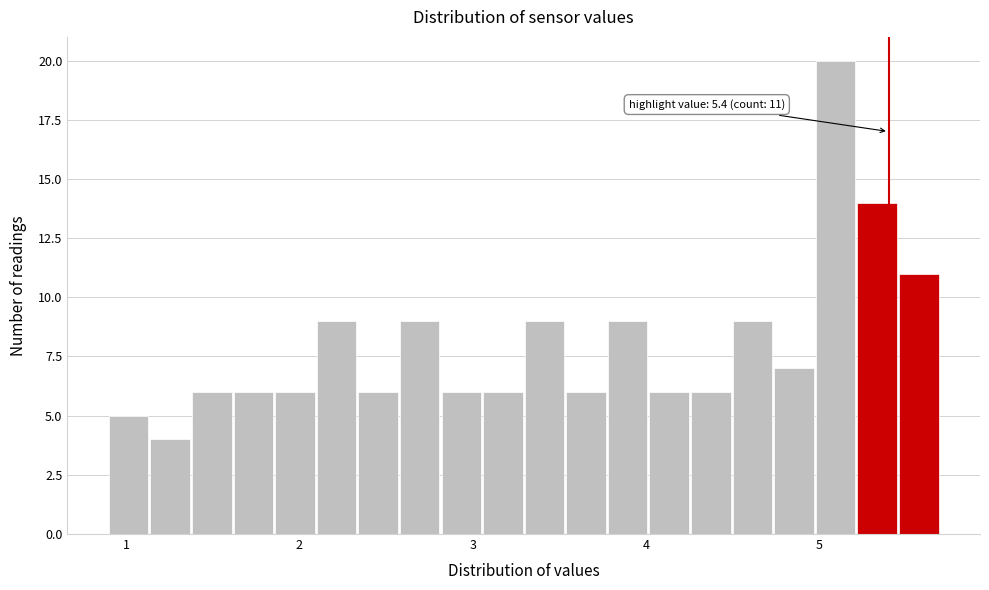

Read against the x-axis, roughly where is the centre of the tallest bar?

5.1